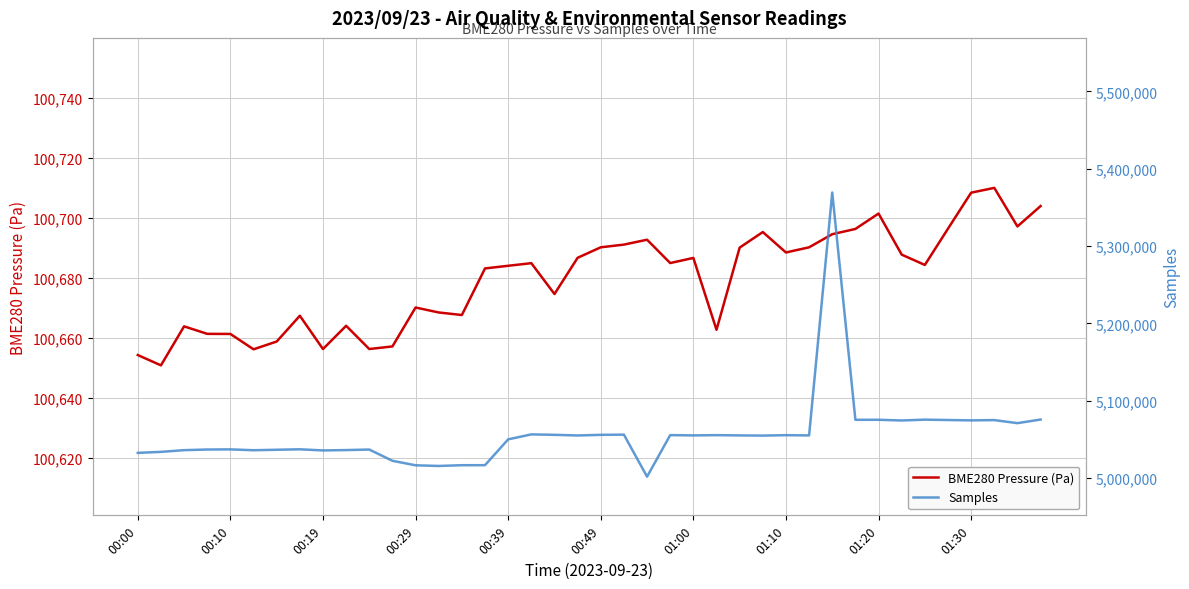

Rank the series by their average value, from lowest to highest.

BME280 Pressure (Pa), Samples